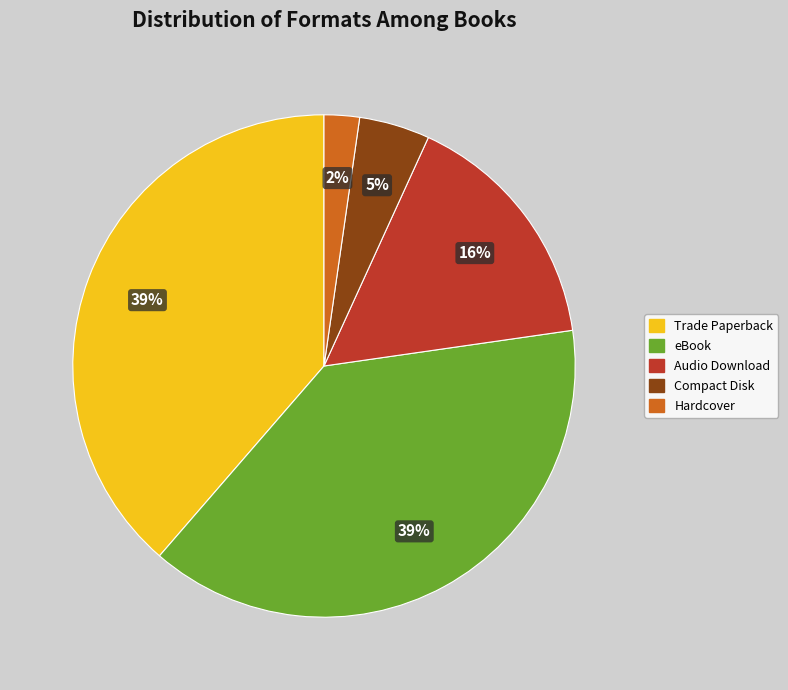

Do Compact Disk and Audio Download together represent more than half of the pie?

No